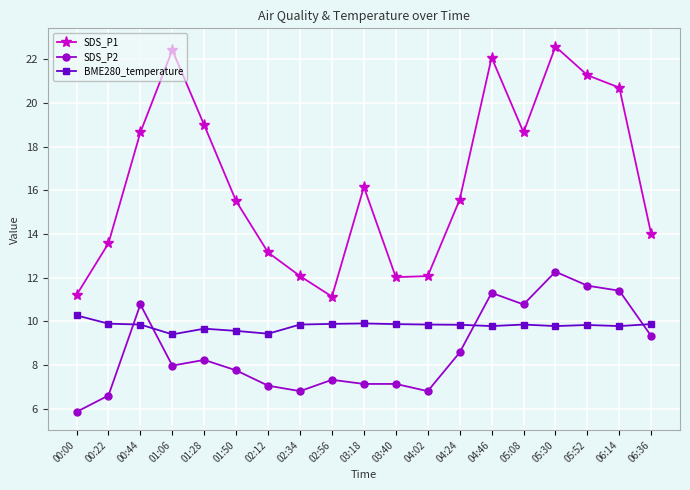

How many series are shown in this chart?

3